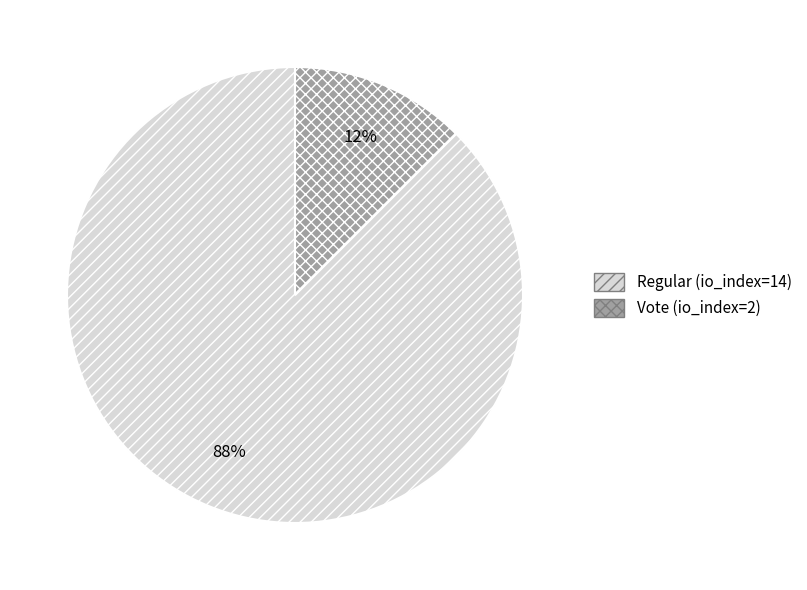

Which slice is the largest?

Regular (io_index=14)